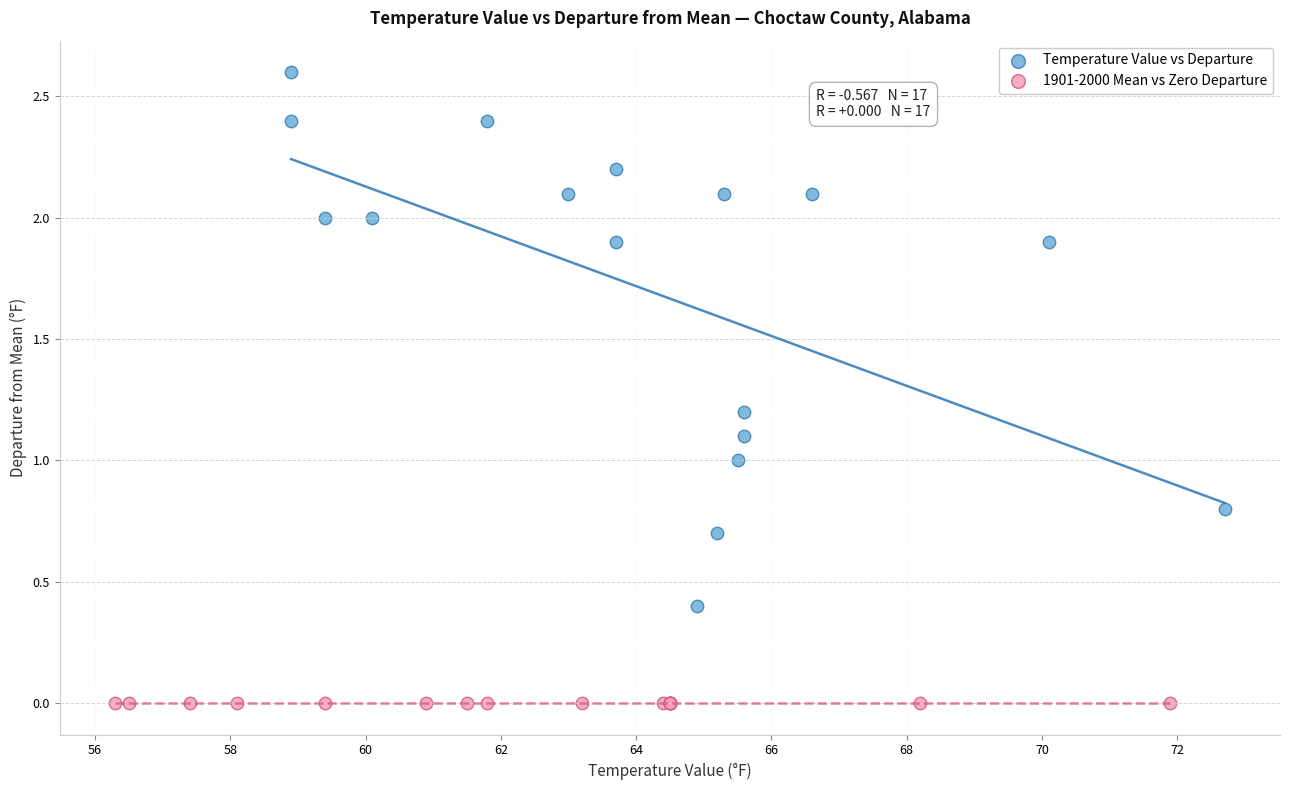

Which series reaches the maximum Y coordinate?

Temperature Value vs Departure